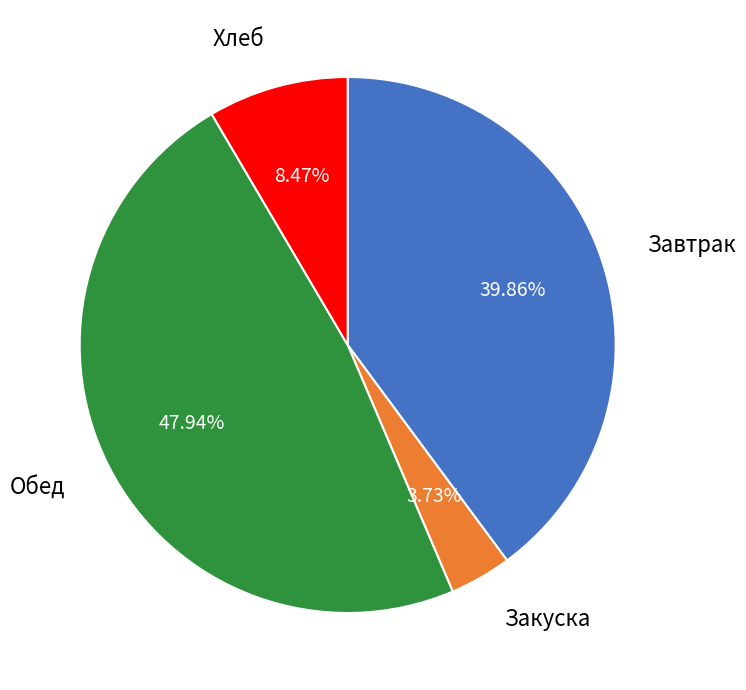

Is there any slice that represents more than half of the pie?

No